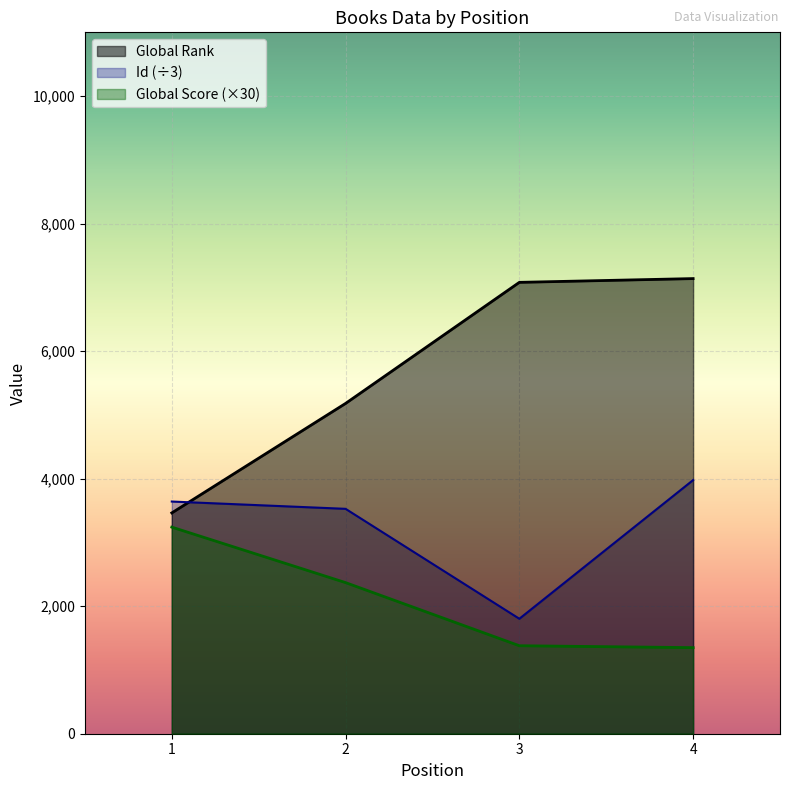

Is the value of Id at 3 greater than the value of Global Score at 3?

Yes